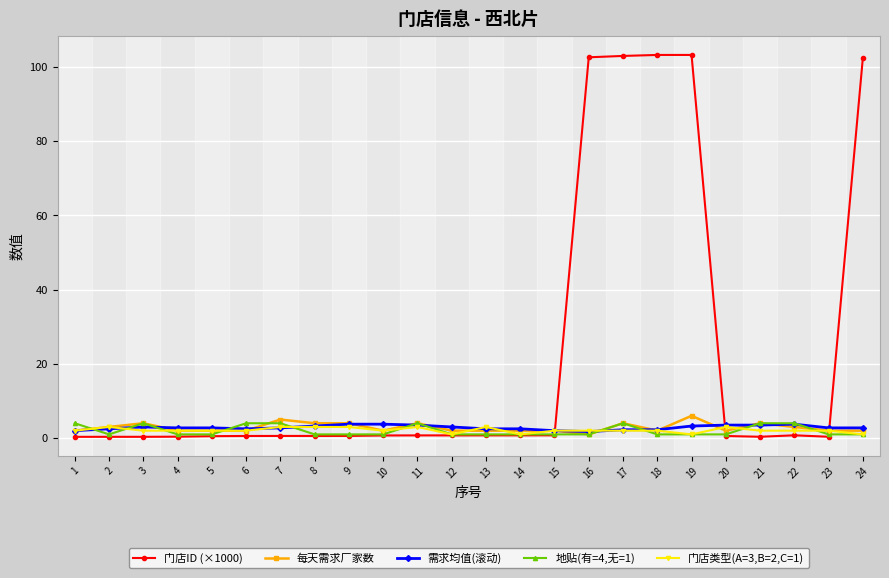

True or false: 地贴(有=4,无=1) and 门店ID (×1000) intersect in this chart.

True